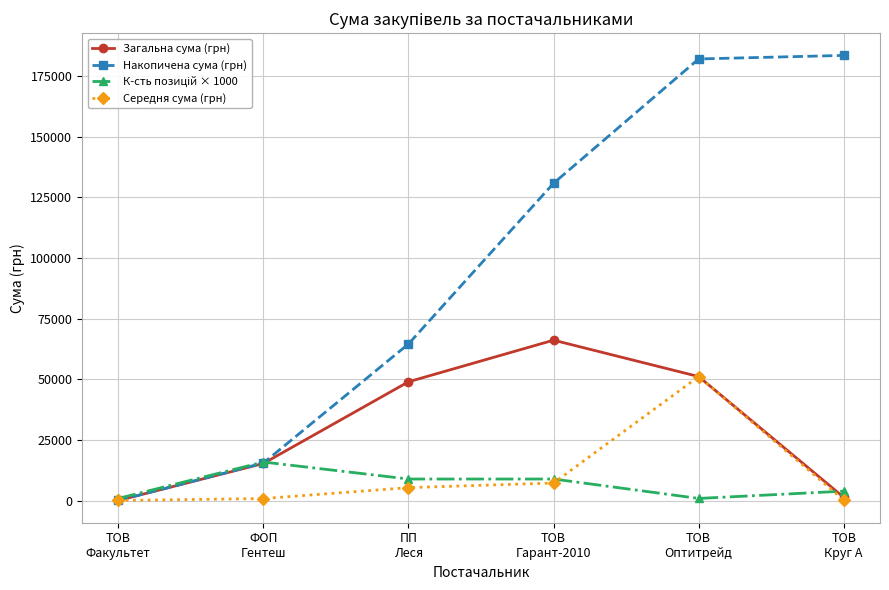

What is the label of the 2nd point from the left?

ФОП
Гентеш